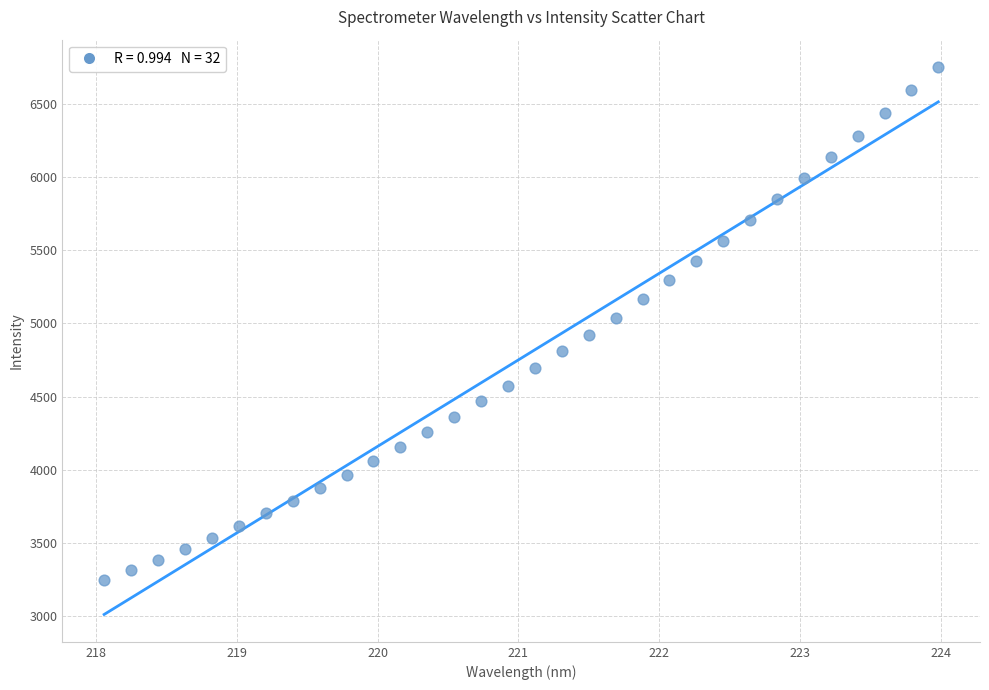

What is the range of Y values (max minus min)?

3507.1